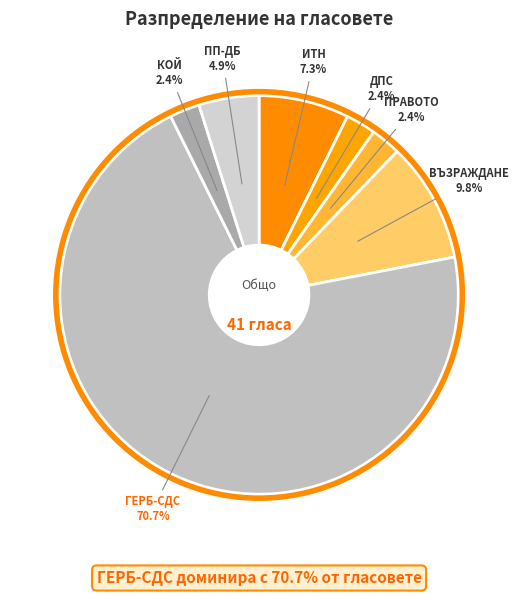

How many segments does this pie chart have?

7